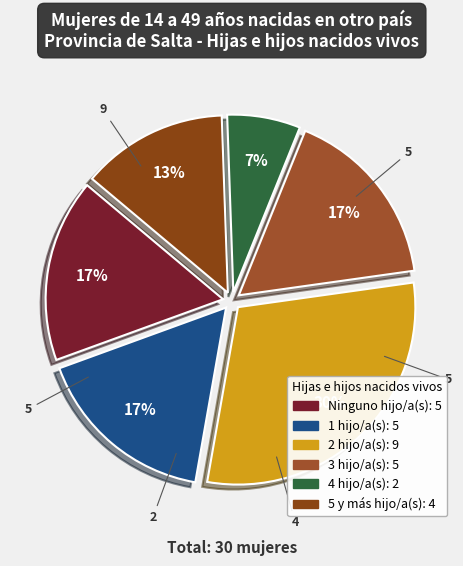

How much of the chart is everything except Ninguno?

83.3%